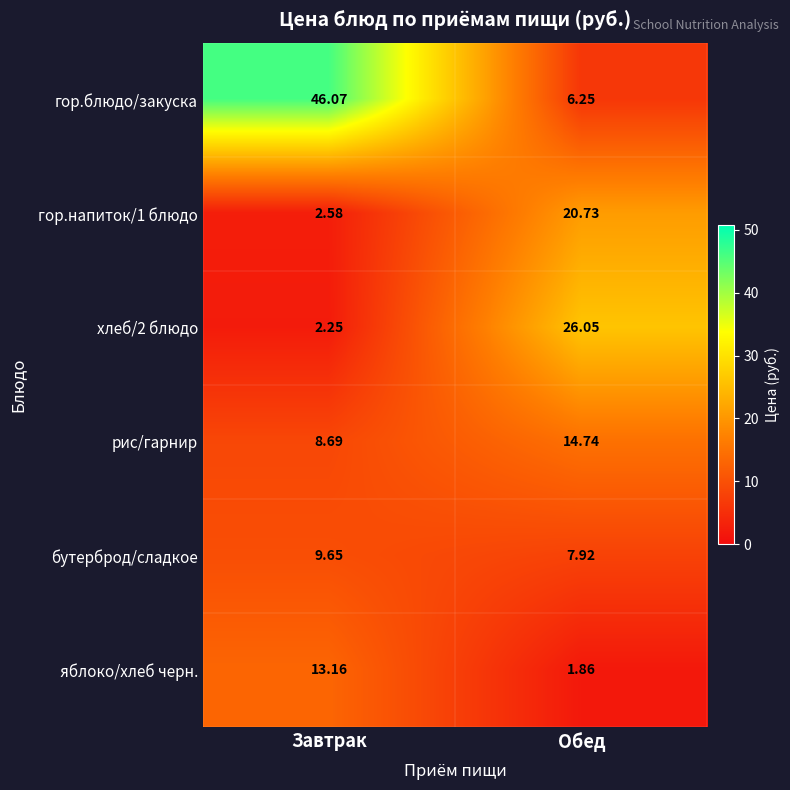

At how many categories does at least one series exceed 17?

2